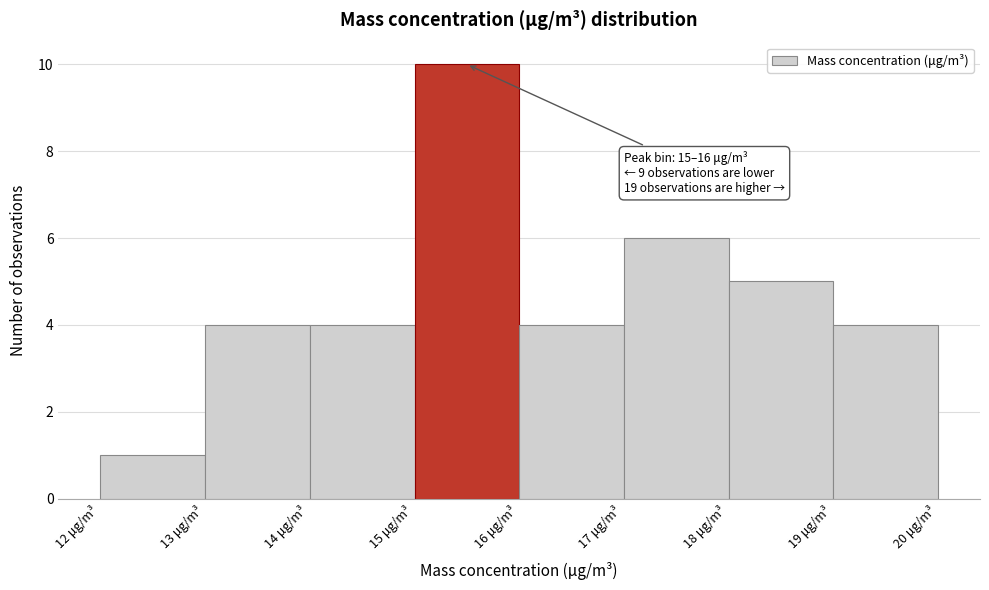

Which range on the x-axis has the tallest bar?

15 to 16